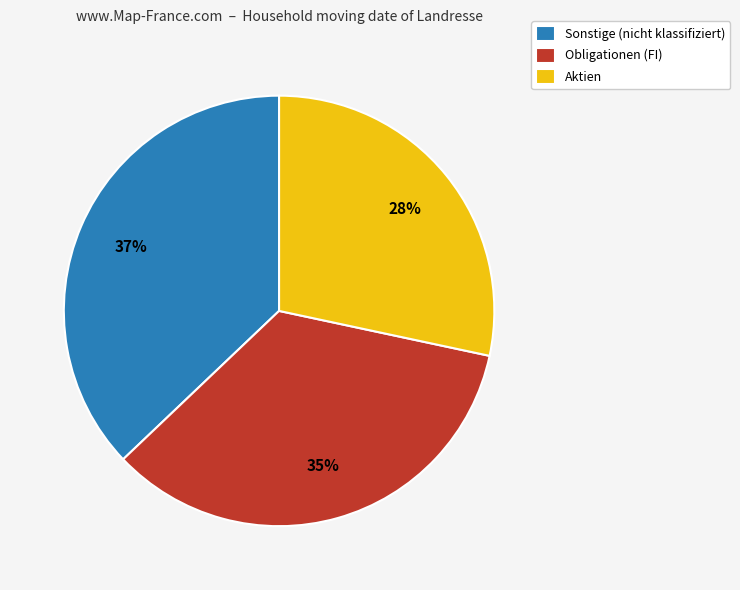

Is there any slice that represents more than half of the pie?

No